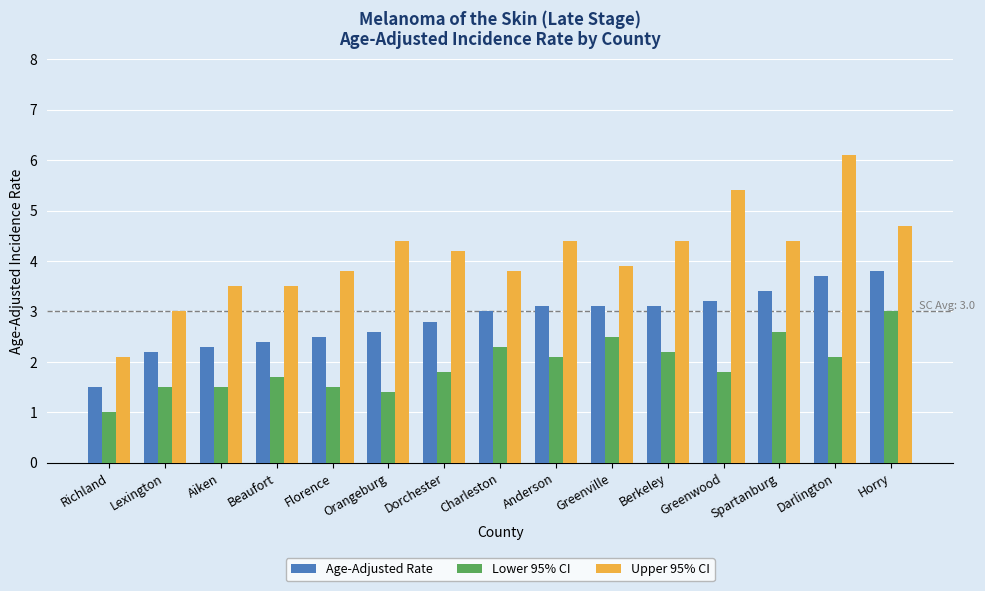

Which series changed the most between Florence and Charleston?

Lower 95% CI